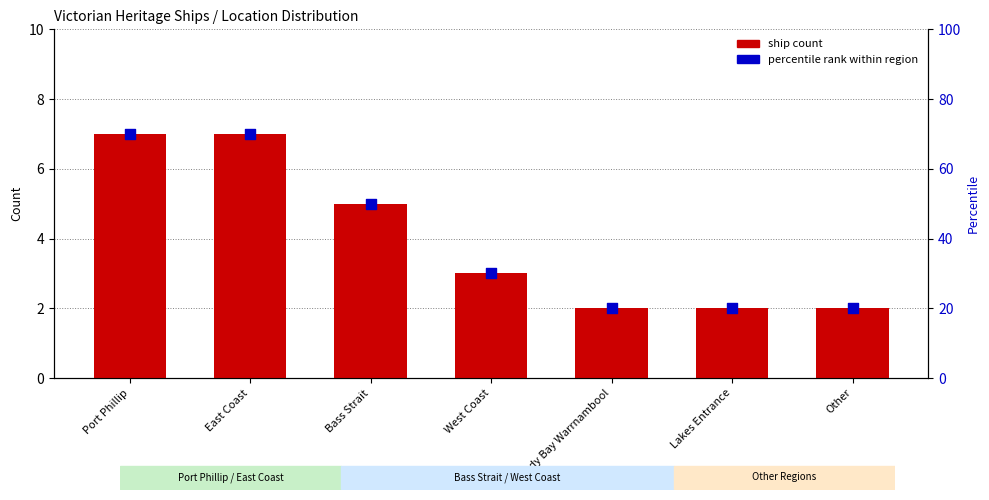

Which series has the widest spread of Y values?

percentile rank within region